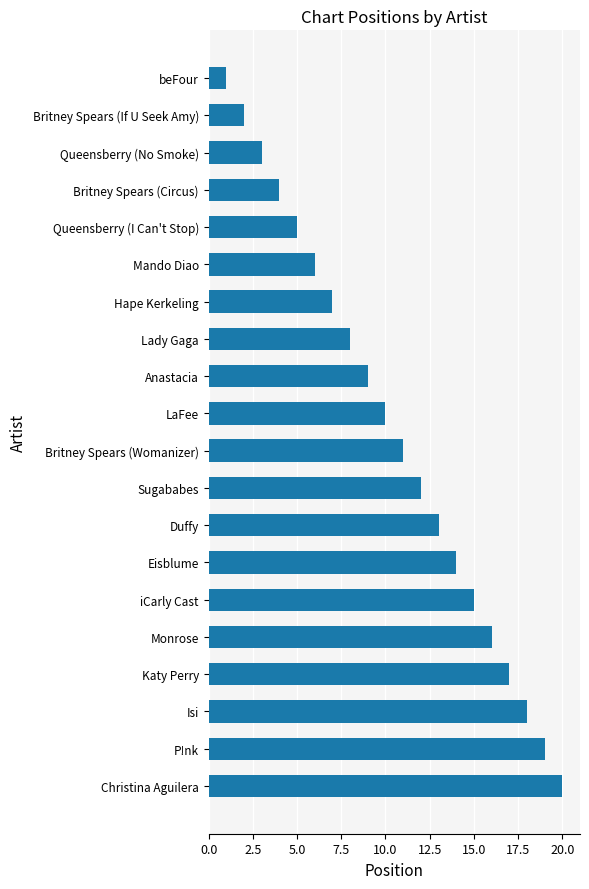

What is the label of the 2nd bar from the top?

Britney Spears (If U Seek Amy)